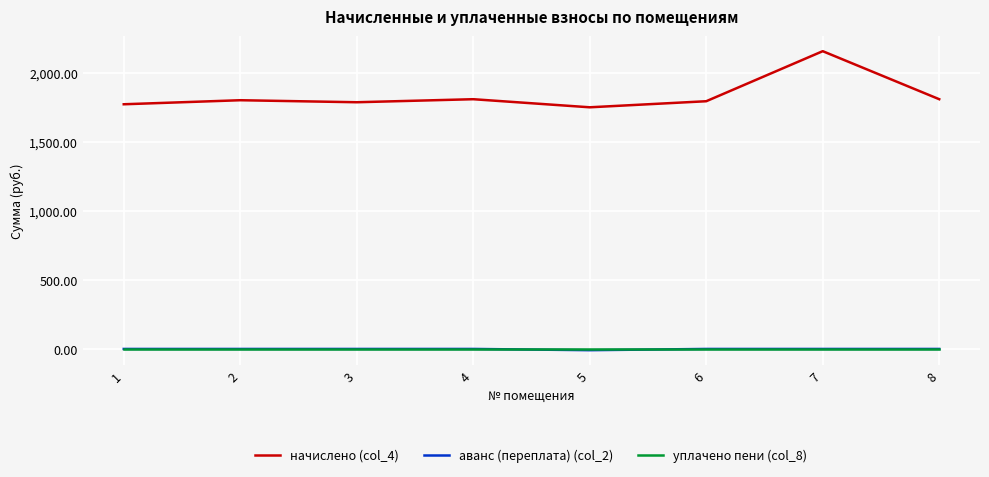

How many distinct data groups are displayed?

3